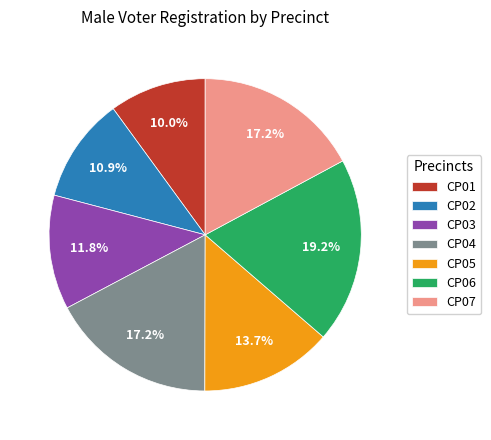

How many segments does this pie chart have?

7